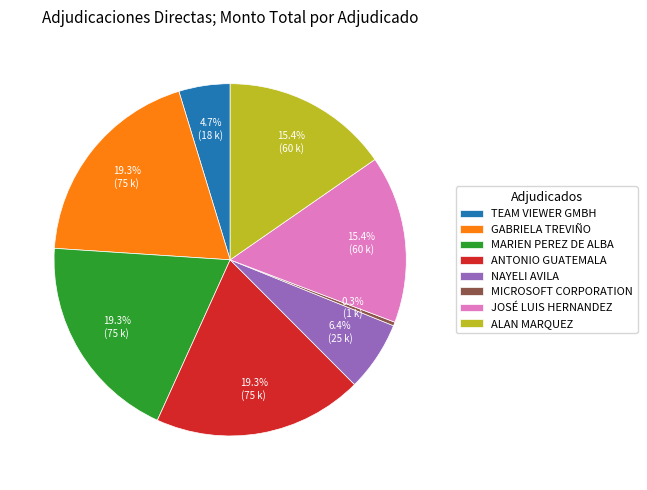

What is the smallest slice in the pie chart?

MICROSOFT CORPORATION